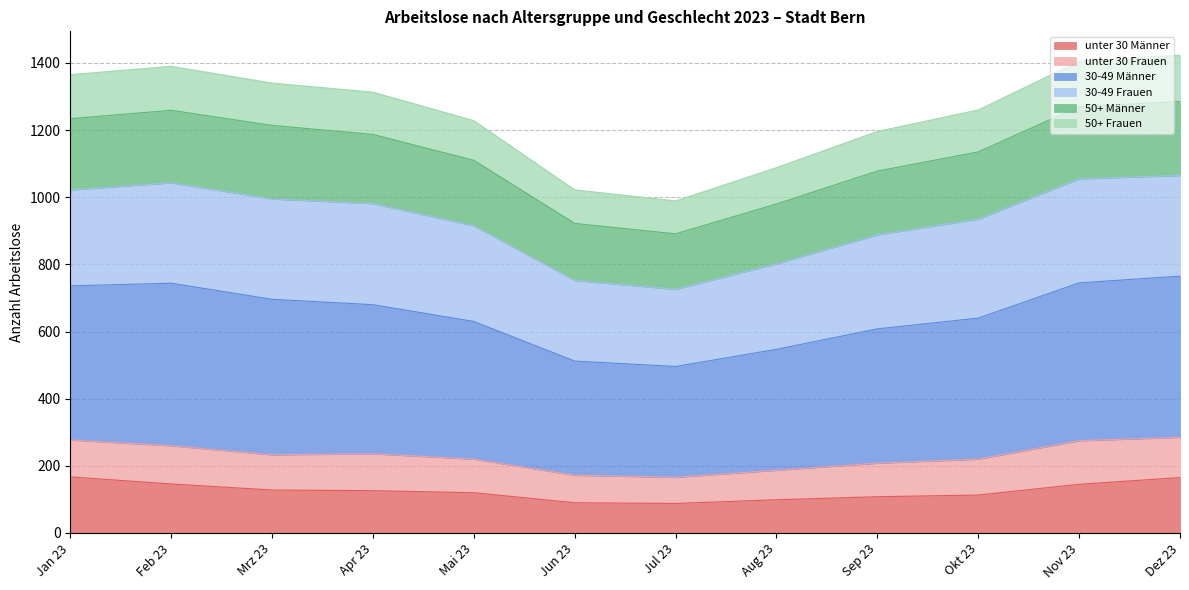

How many interior local peaks does the 30-49 Männer series have?

1